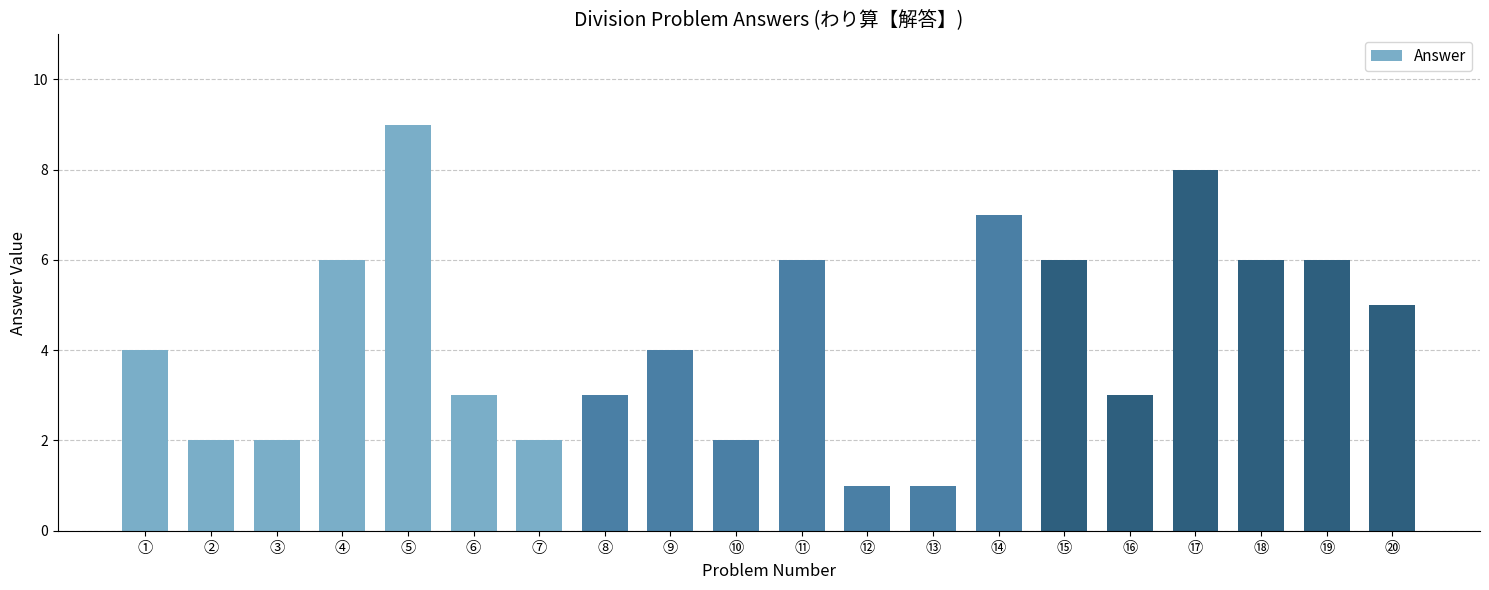

Reading right to left, transcribe all the data shown in this chart.

⑳=5	⑲=6	⑱=6	⑰=8	⑯=3	⑮=6	⑭=7	⑬=1	⑫=1	⑪=6	⑩=2	⑨=4	⑧=3	⑦=2	⑥=3	⑤=9	④=6	③=2	②=2	①=4